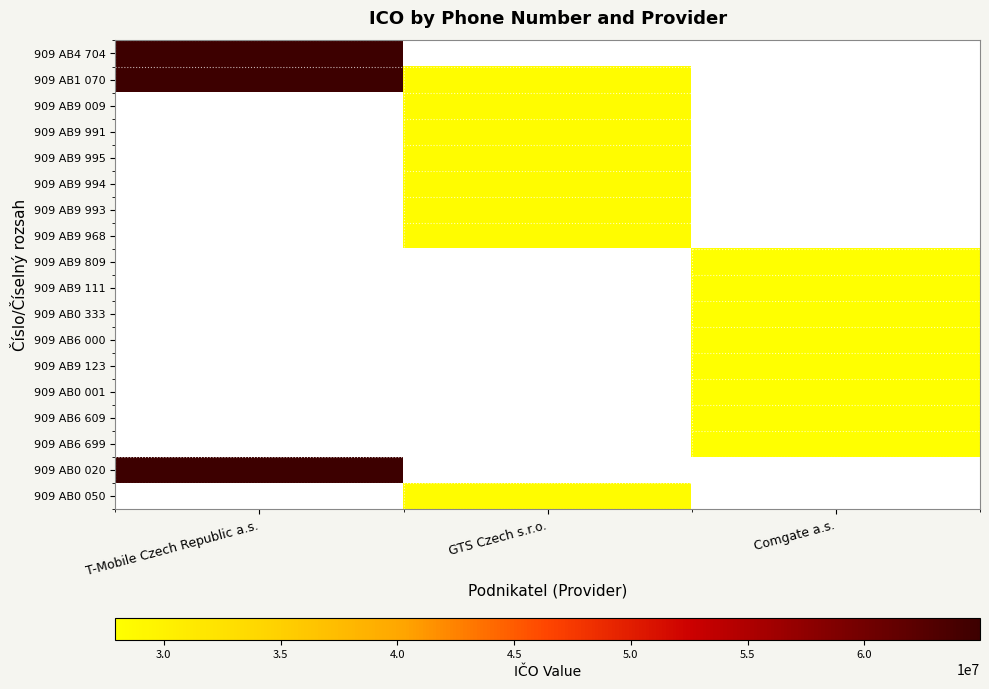

At which category does the chart reach its minimum across all series?

Comgate a.s.